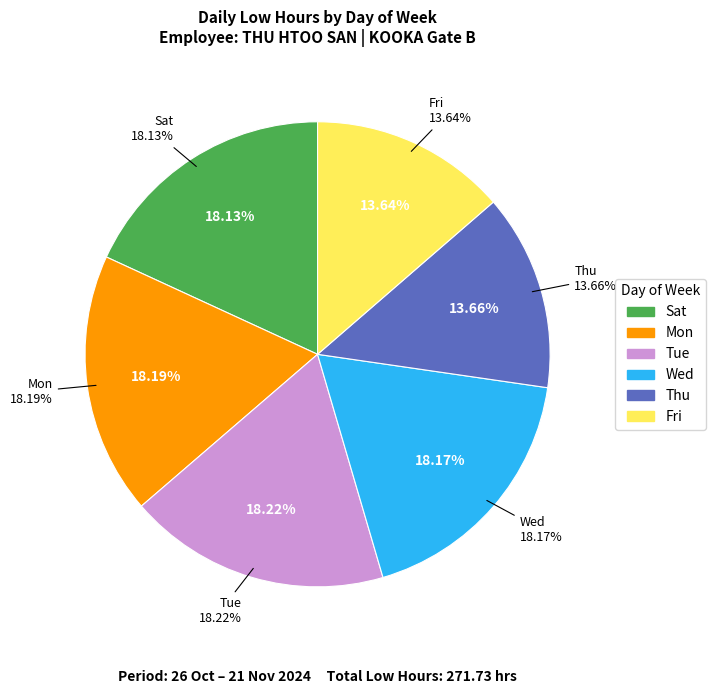

Does any single category account for the majority?

No